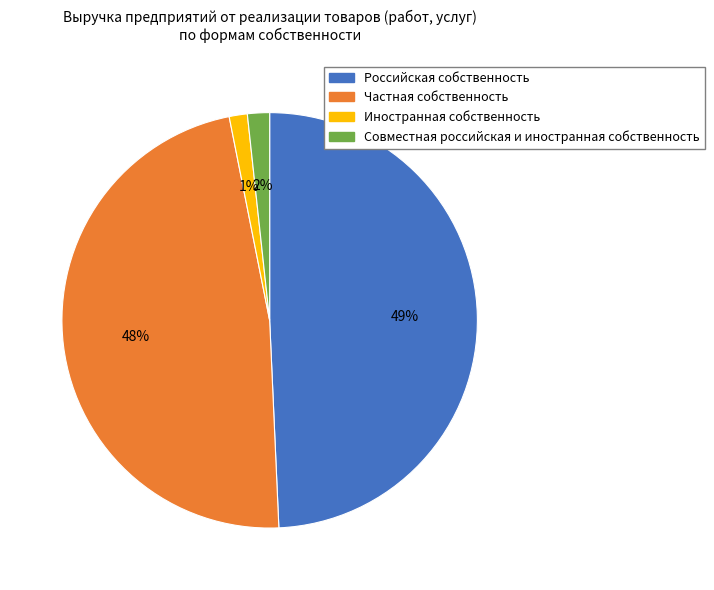

To the nearest percent, what is the difference between the largest and smallest slice percentages?

48%